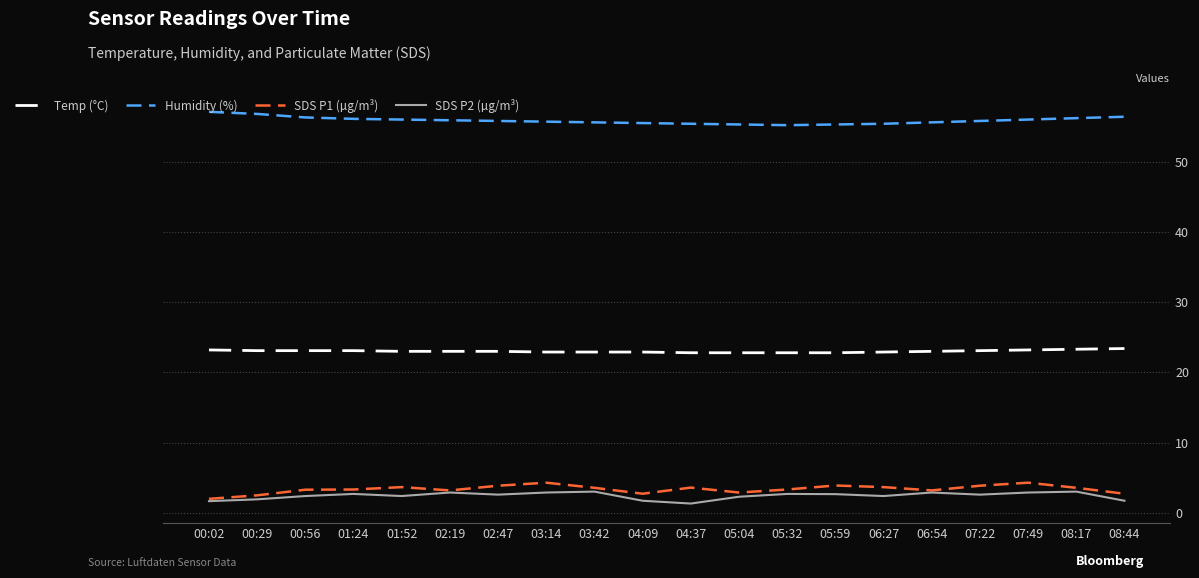

What is the difference between the highest and lowest values at 07:49?

53.1